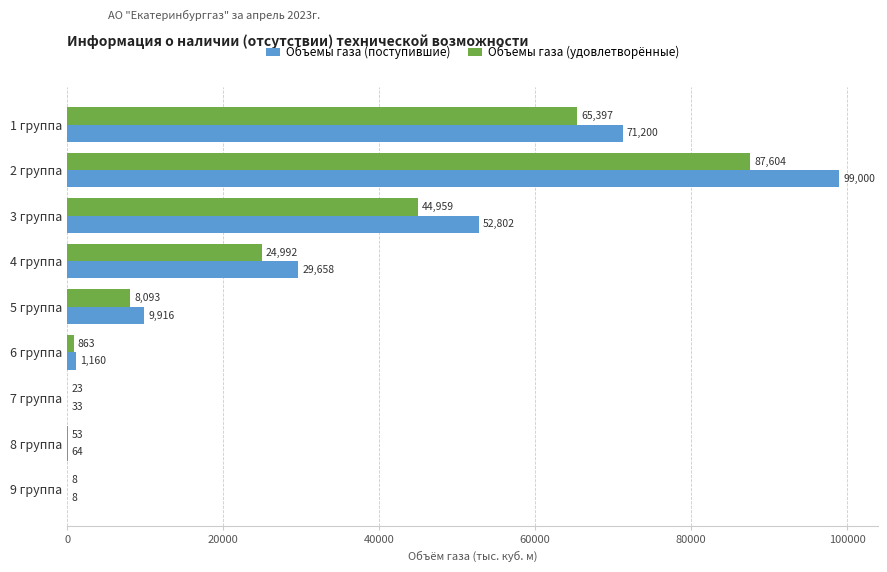

Which series has the largest total across all categories?

Объемы газа (поступившие)